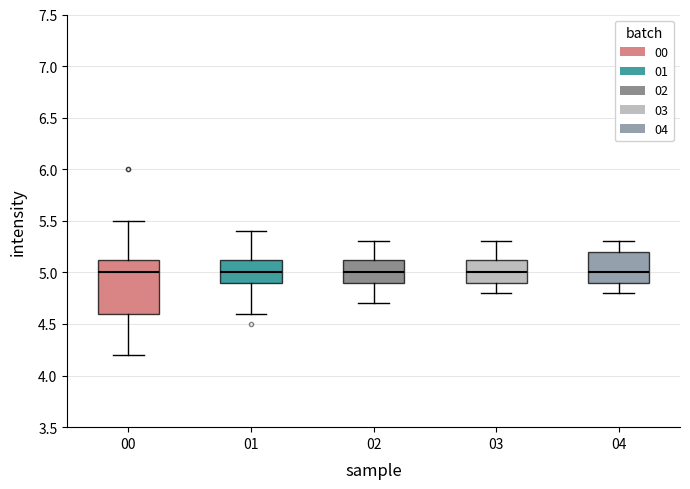

Comparing the boxes themselves (not the whiskers), which one is the tallest?

00